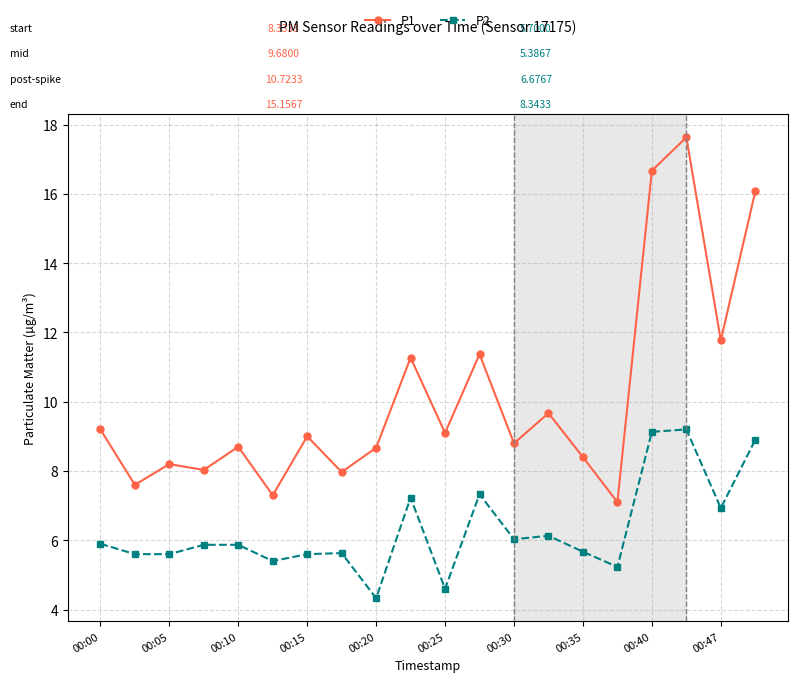

Which series has the largest total across all categories?

P1